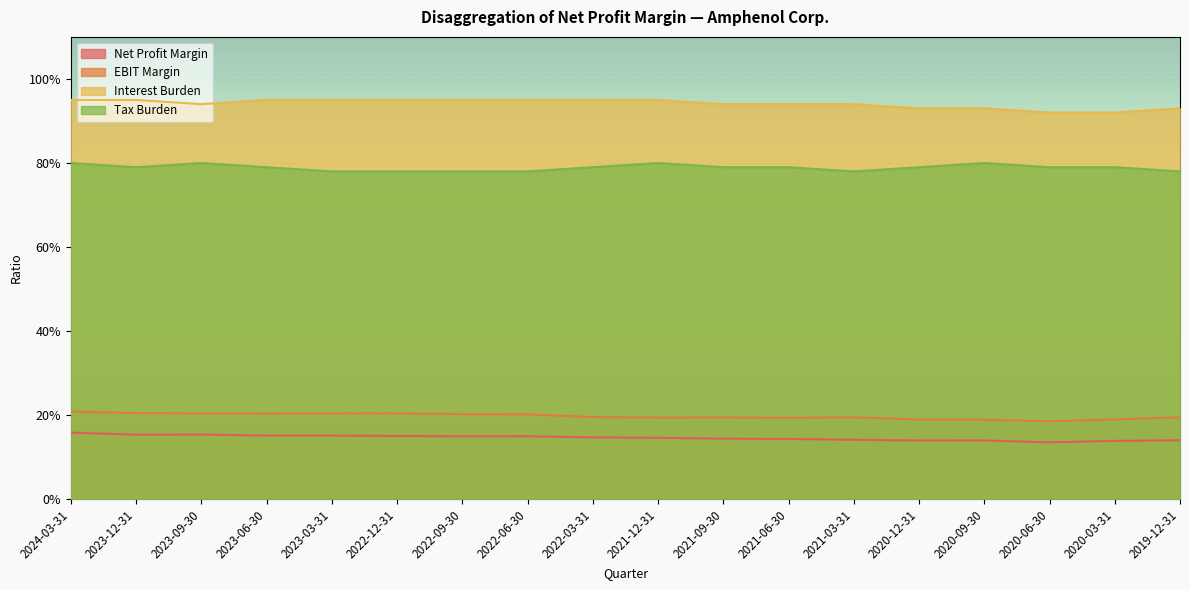

Which category has the lowest value in the Interest Burden series?

2020-06-30